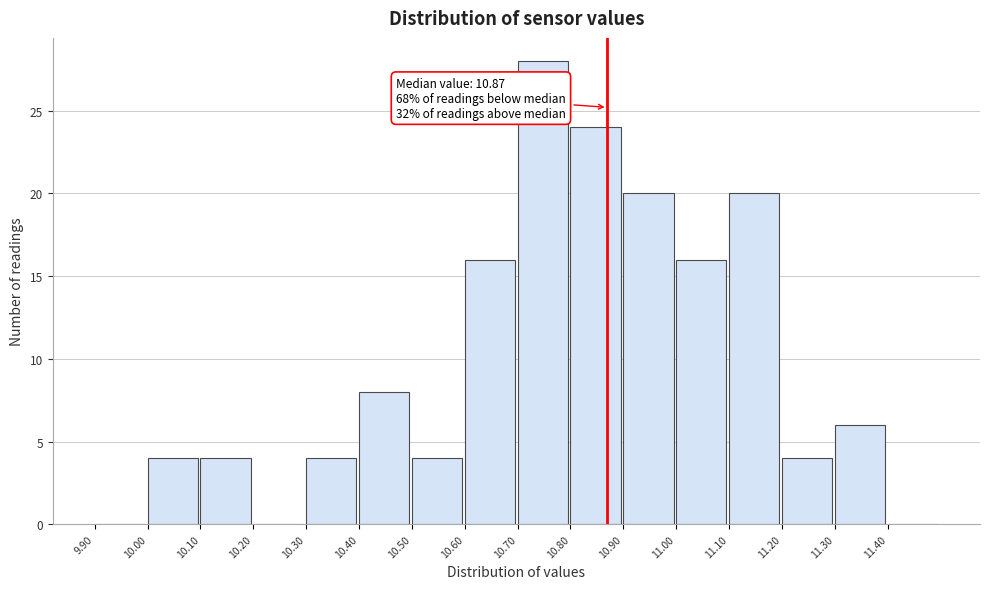

Over which range of the x-axis is the bar tallest?

10.7 to 10.8